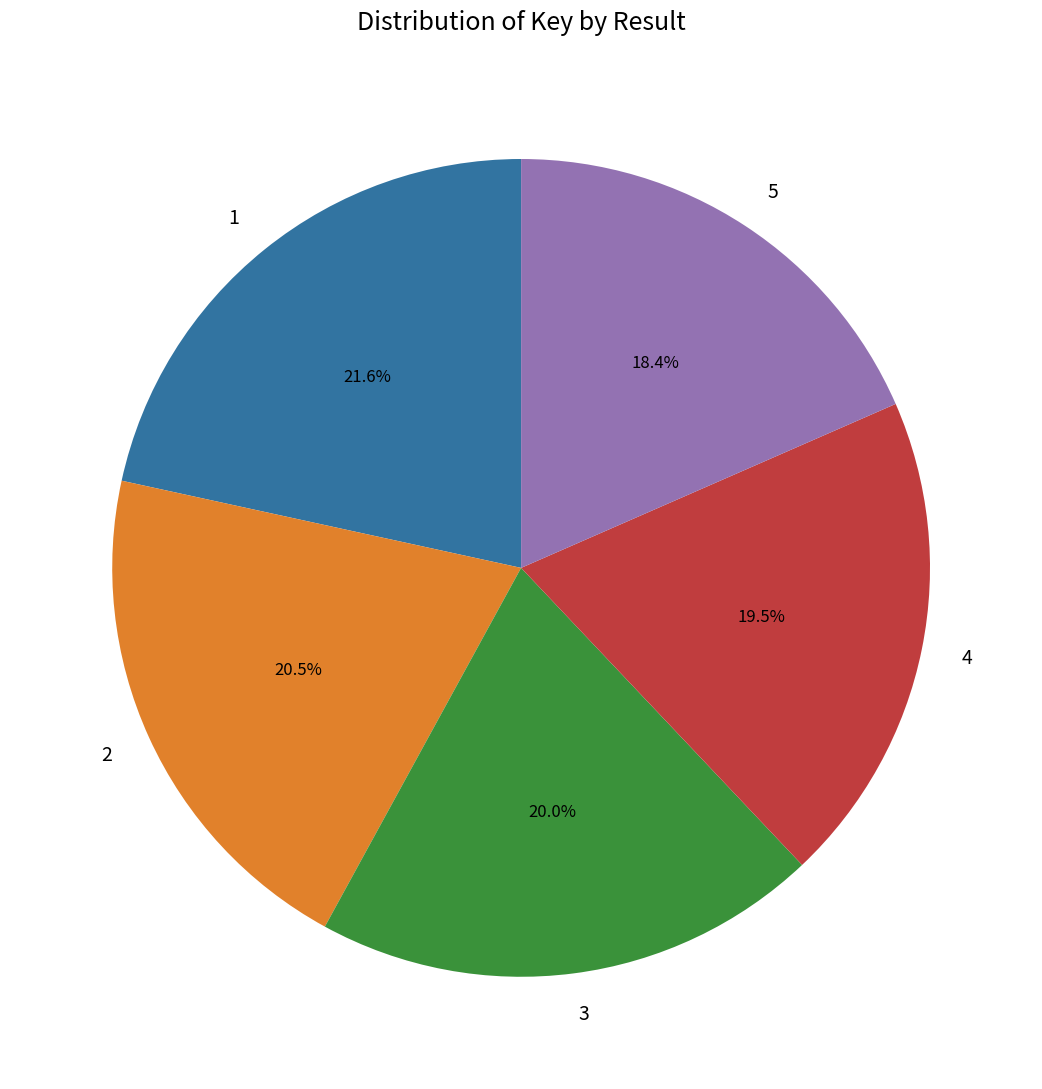

To the nearest percent, what percentage of the pie is 3?

20%